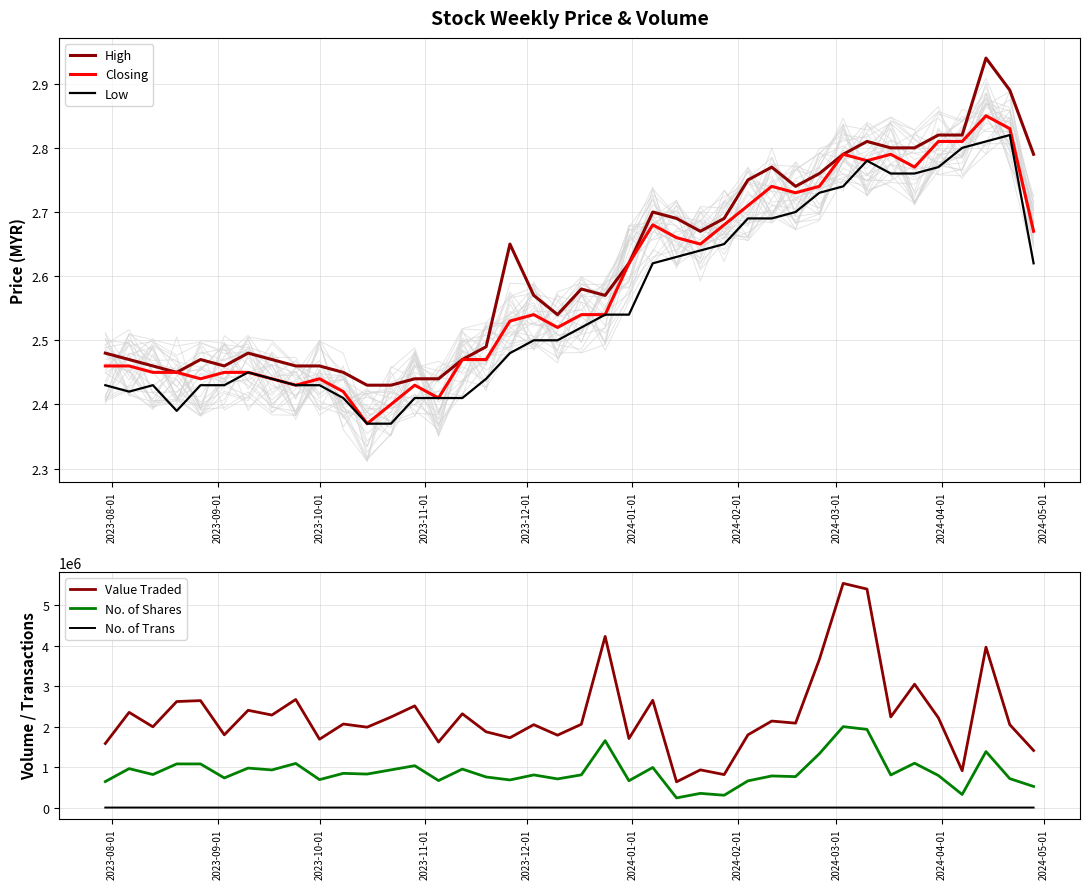

True or false: High and Low cross at least once.

False